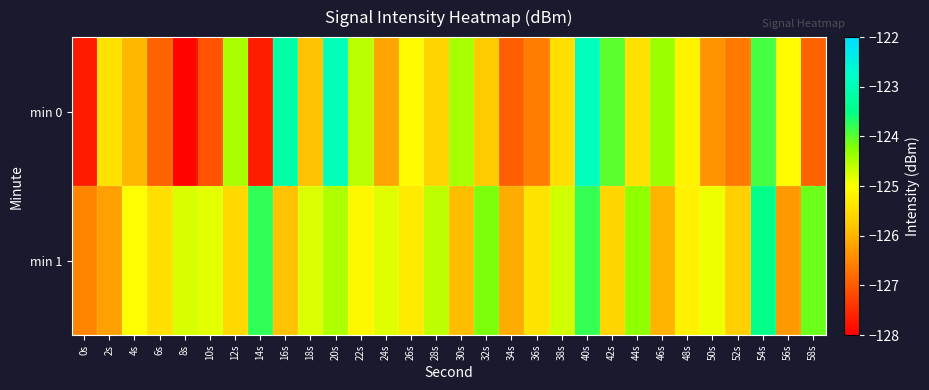

At 14s, list the series in order from largest to smallest.

min 1, min 0